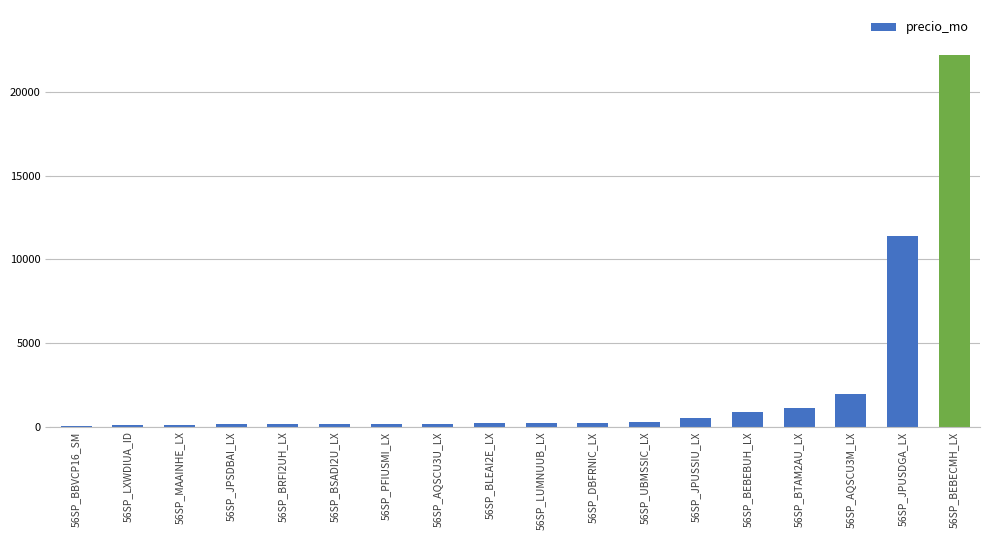

At which label is the value closest to 11132?

56SP_JPUSDGA_LX